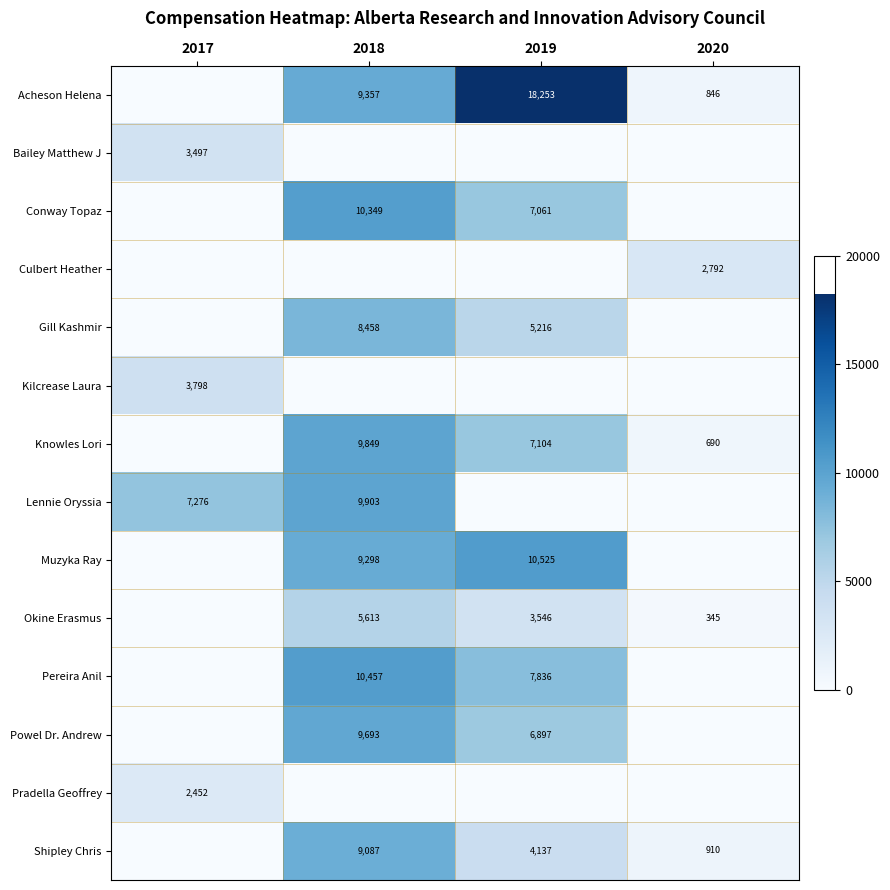

The Shipley Chris series shows 7200.9 at 2019. True or false?

False